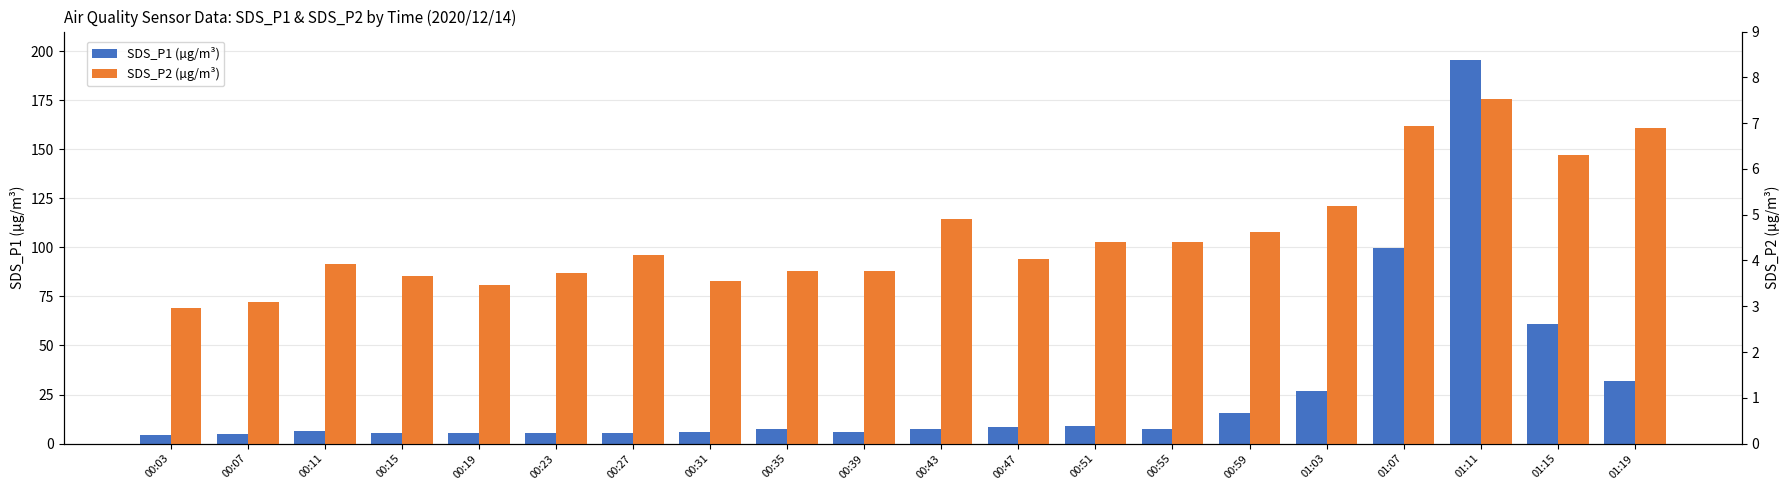

Reading right to left, transcribe all the data shown in this chart.

SDS_P1 (µg/m³): 01:19=31.7	01:15=60.7	01:11=195.7	01:07=99.5	01:03=27.0	00:59=15.8	00:55=7.5	00:51=8.8	00:47=8.2	00:43=7.2	00:39=5.8	00:35=7.4	00:31=5.8	00:27=5.5	00:23=5.2	00:19=5.2	00:15=5.4	00:11=6.6	00:07=4.7	00:03=4.2
SDS_P2 (µg/m³): 01:19=6.9	01:15=6.3	01:11=7.5	01:07=6.9	01:03=5.2	00:59=4.6	00:55=4.4	00:51=4.4	00:47=4.0	00:43=4.9	00:39=3.8	00:35=3.8	00:31=3.5	00:27=4.1	00:23=3.7	00:19=3.5	00:15=3.6	00:11=3.9	00:07=3.1	00:03=3.0